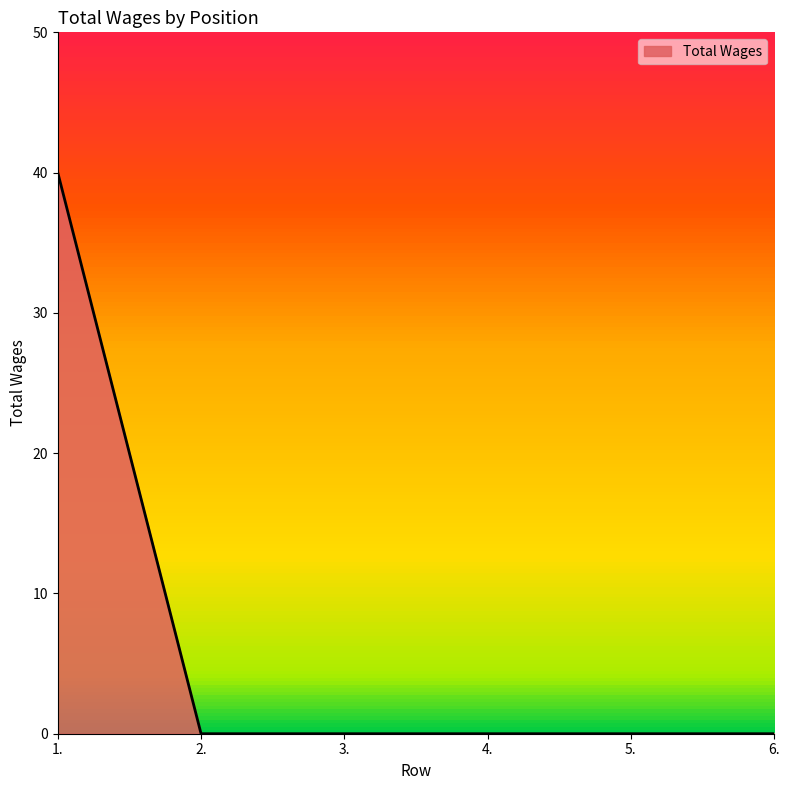

Does the chart display data point markers on the line(s)?

No